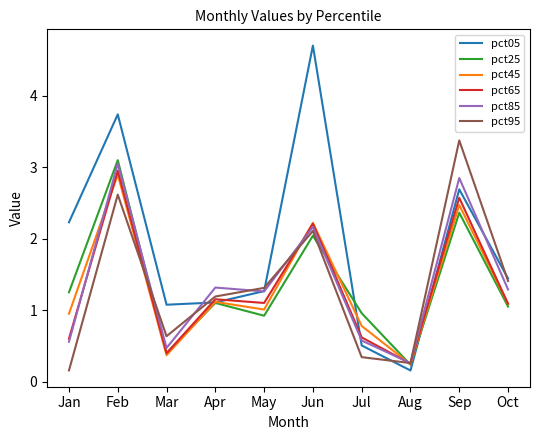

At which label does pct45 first exceed 1?

Feb